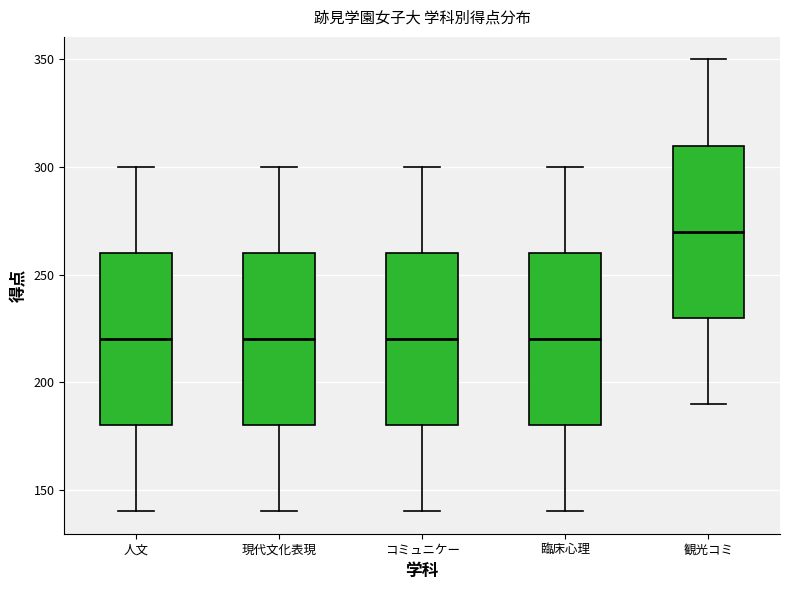

Reading left to right, transcribe this box plot: for each box, give where its median line is, the range the box spans, and where its two whiskers end, as read against the y-axis. The values are not printed on the chart, so give them approximately, as read against the axis.

人文: median 220, box 180 to 260, whiskers 140 to 300
現代文化表現: median 220, box 180 to 260, whiskers 140 to 300
コミュニケー: median 220, box 180 to 260, whiskers 140 to 300
臨床心理: median 220, box 180 to 260, whiskers 140 to 300
観光コミ: median 270, box 230 to 310, whiskers 190 to 350